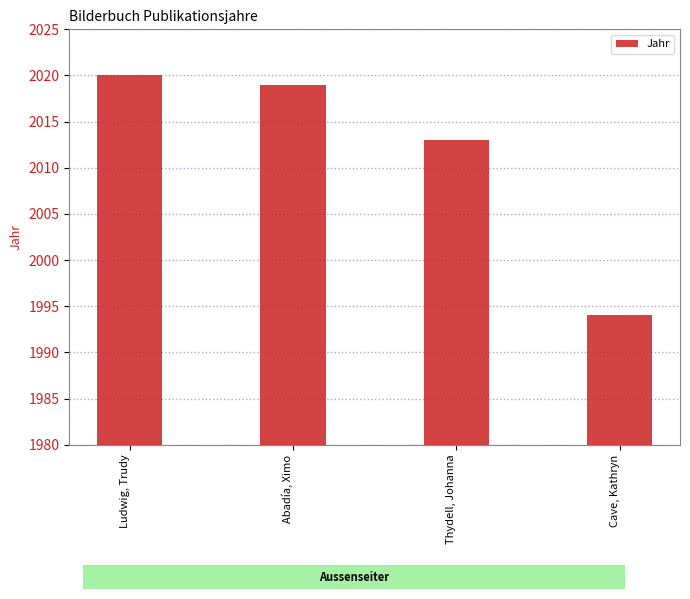

Are the bars grouped side by side (vs. stacked)?

No